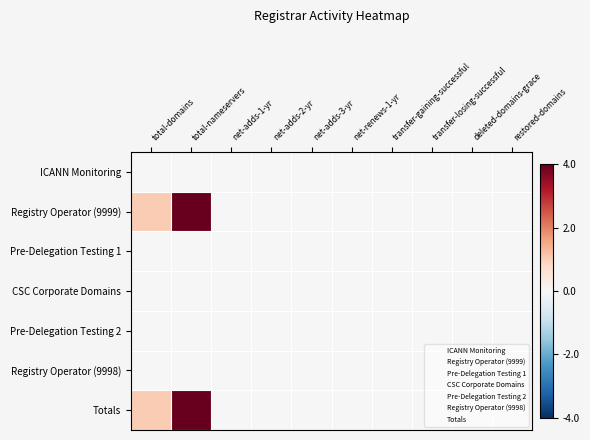

Which series has the widest spread of values?

Registry Operator (9999)